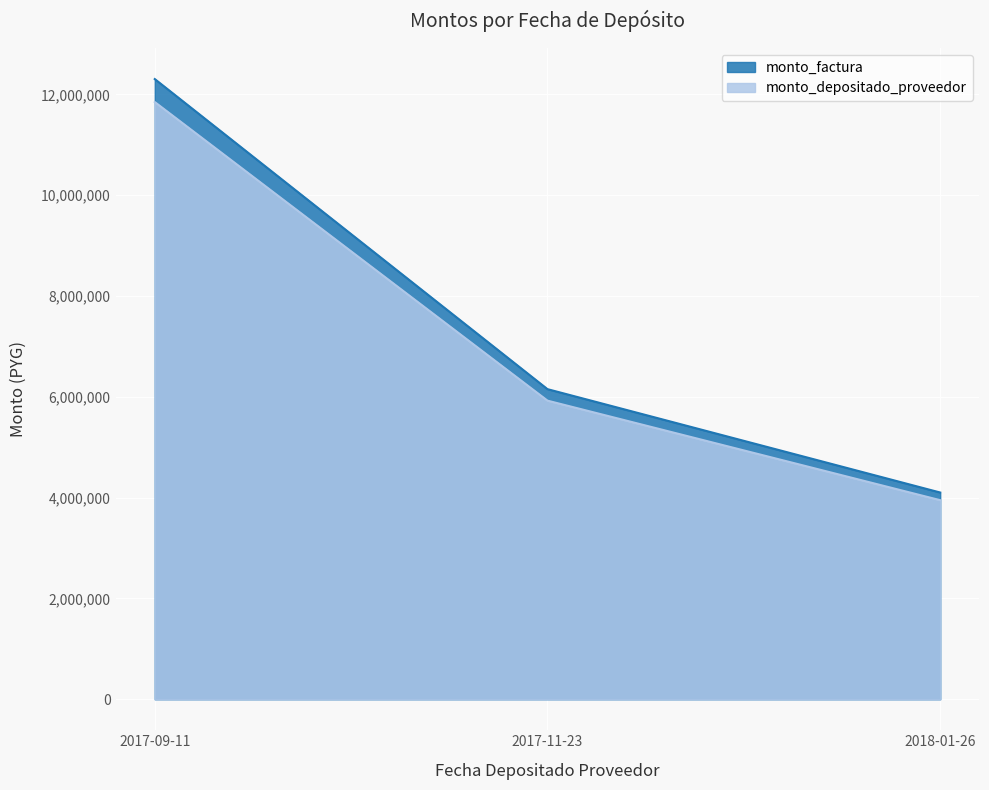

Which series has the largest total across all categories?

monto_factura